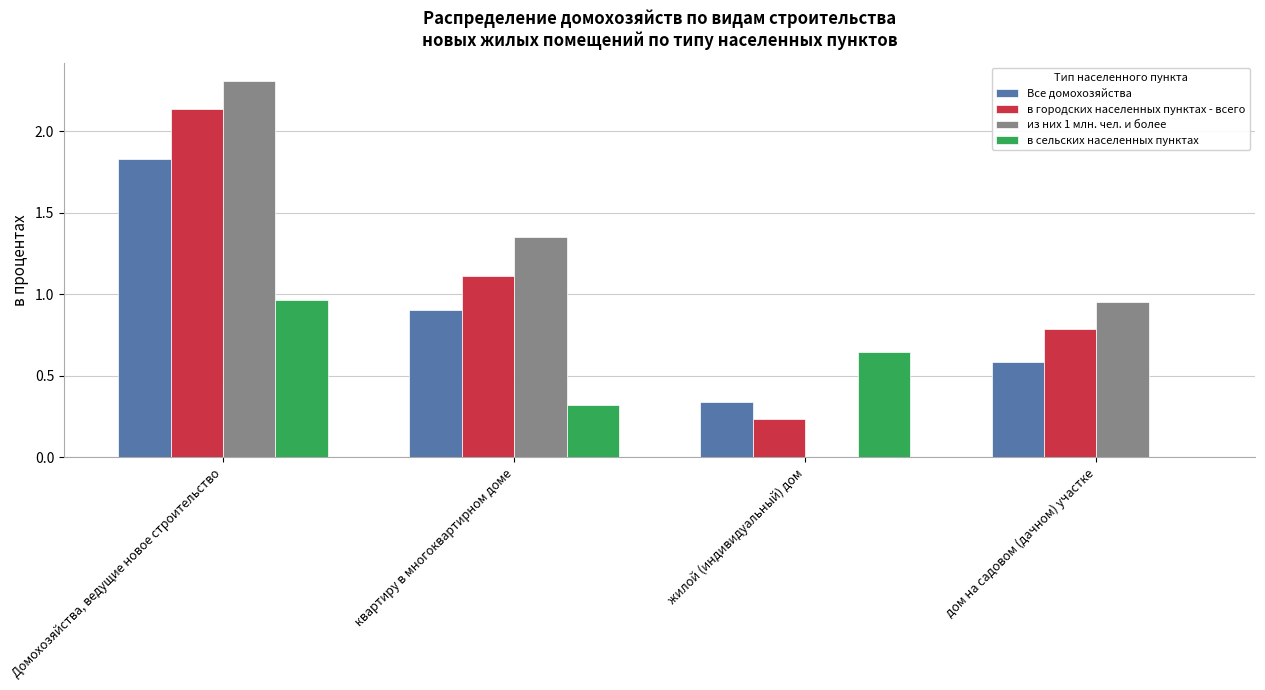

What are all the series names shown in the legend?

Все домохозяйства, в городских населенных пунктах - всего, из них 1 млн. чел. и более, в сельских населенных пунктах